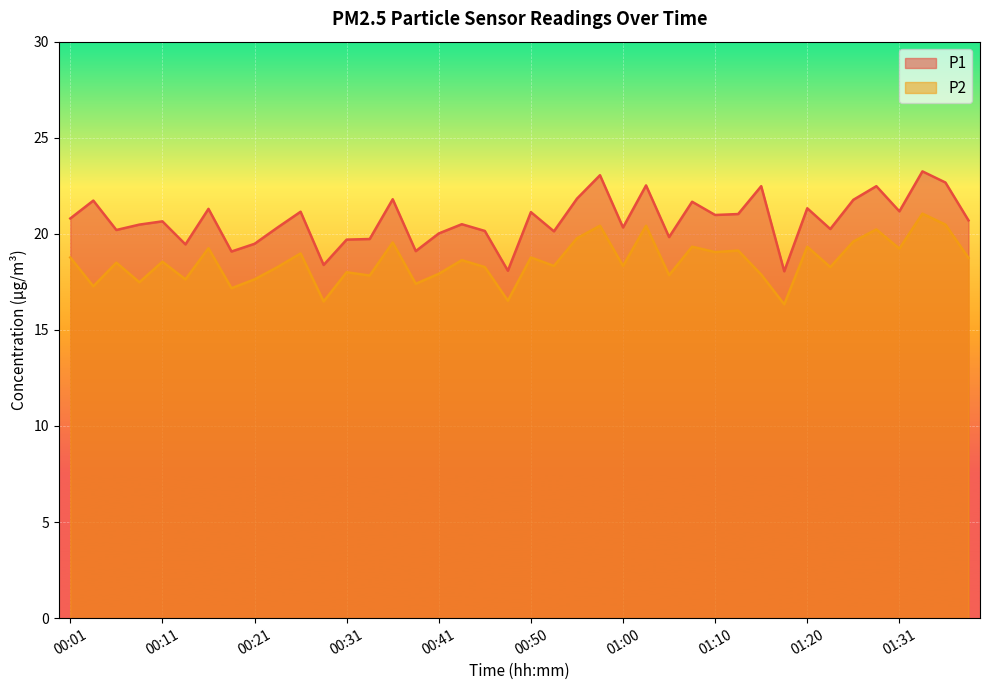

Which series has the widest spread of values?

P1